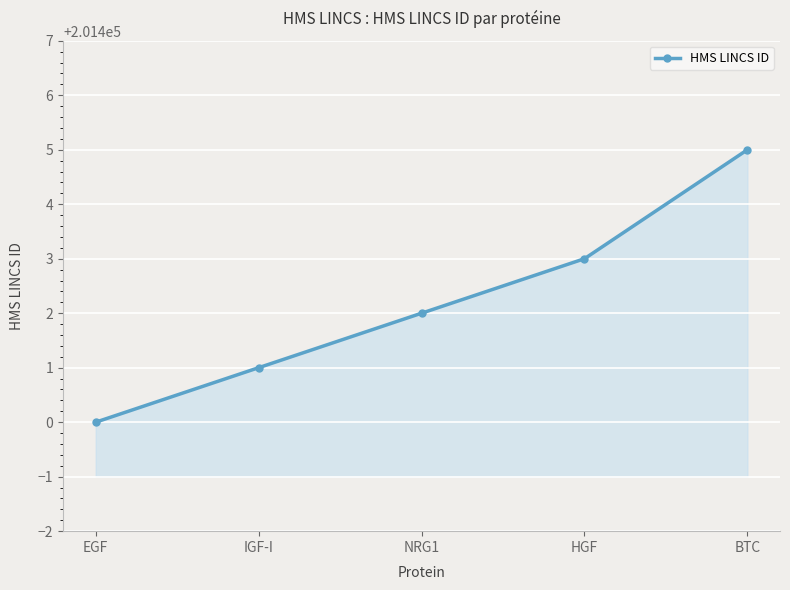

Which has a higher value, NRG1 or HGF?

HGF